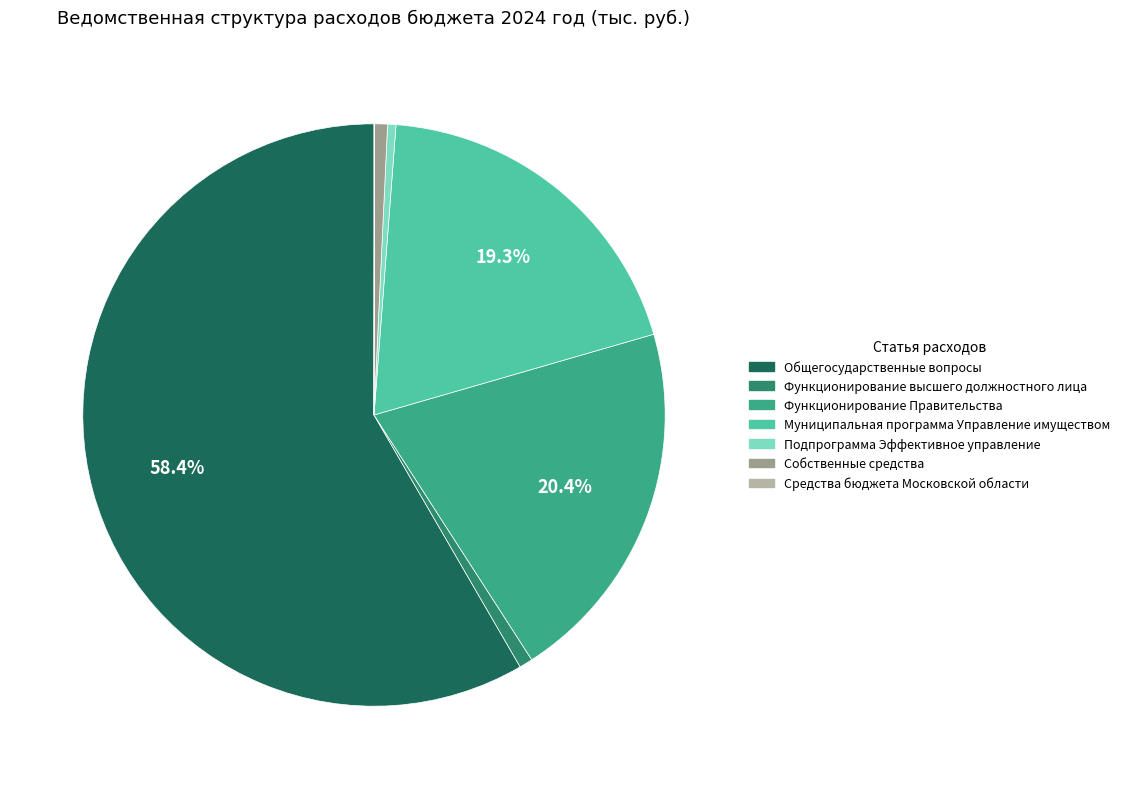

What is the majority slice?

Общегосударственные вопросы